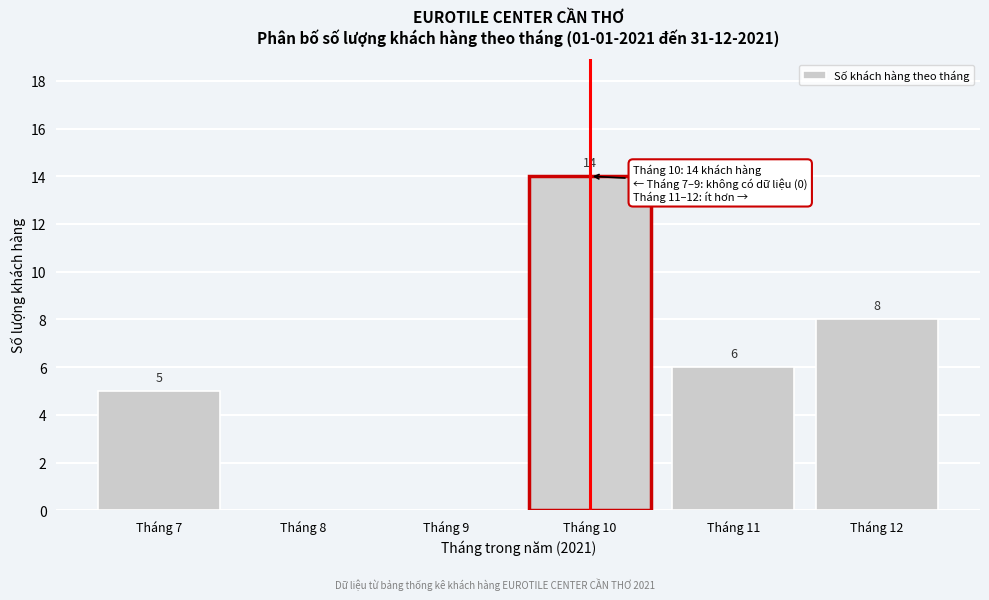

Reading right to left, extract all data points from this chart.

Tháng 12=8	Tháng 11=6	Tháng 10=14	Tháng 9=0	Tháng 8=0	Tháng 7=5